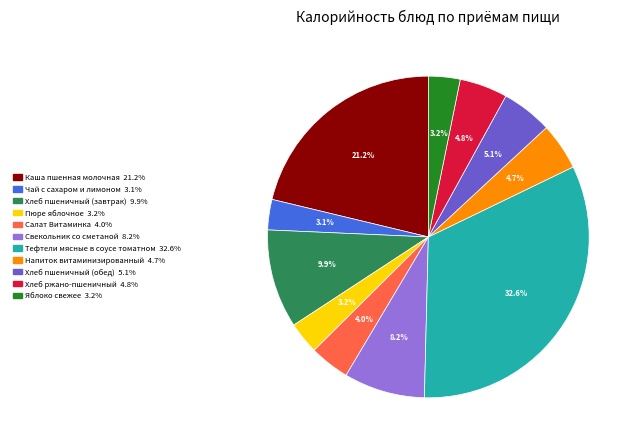

To the nearest percent, what is the combined percentage of Пюре яблочное and Напиток витаминизированный?

8%